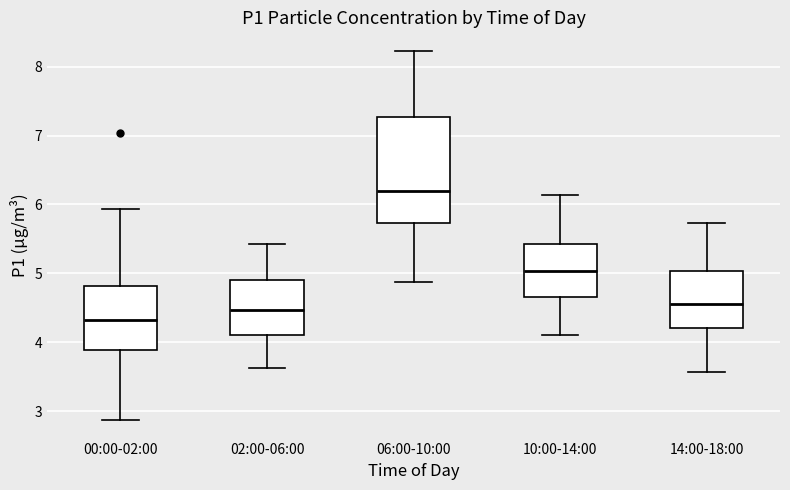

Reading left to right, transcribe this box plot: for each box, give where its median line is, the range the box spans, and where its two whiskers end, as read against the y-axis. The values are not printed on the chart, so give them approximately, as read against the axis.

00:00-02:00: median 4.3, box 3.9 to 4.8, whiskers 2.9 to 5.9
02:00-06:00: median 4.5, box 4.1 to 4.9, whiskers 3.6 to 5.4
06:00-10:00: median 6.2, box 5.7 to 7.3, whiskers 4.9 to 8.2
10:00-14:00: median 5.0, box 4.7 to 5.4, whiskers 4.1 to 6.1
14:00-18:00: median 4.6, box 4.2 to 5.0, whiskers 3.6 to 5.7